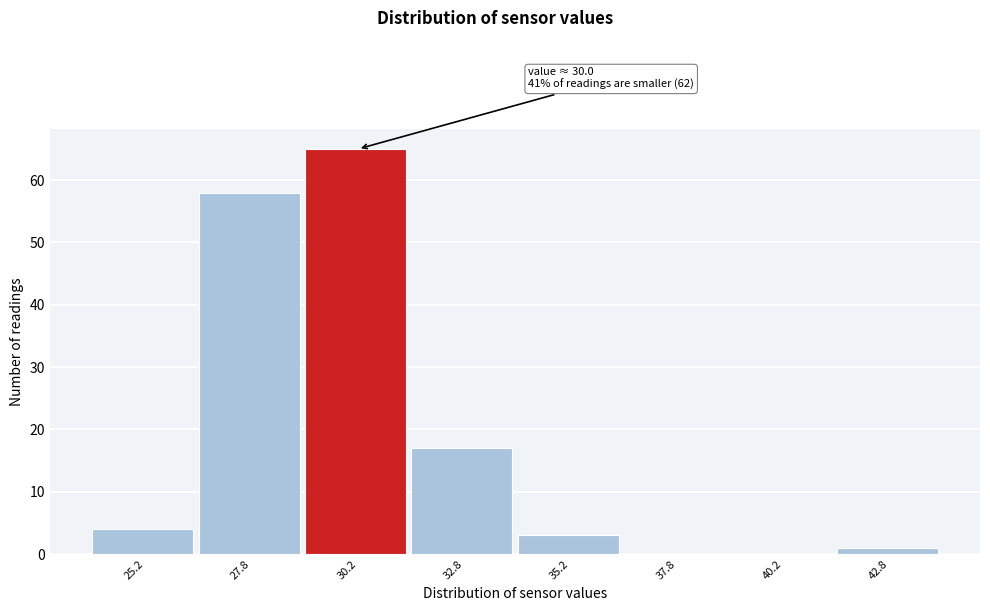

Over which range of the x-axis is the bar tallest?

29.0 to 31.5